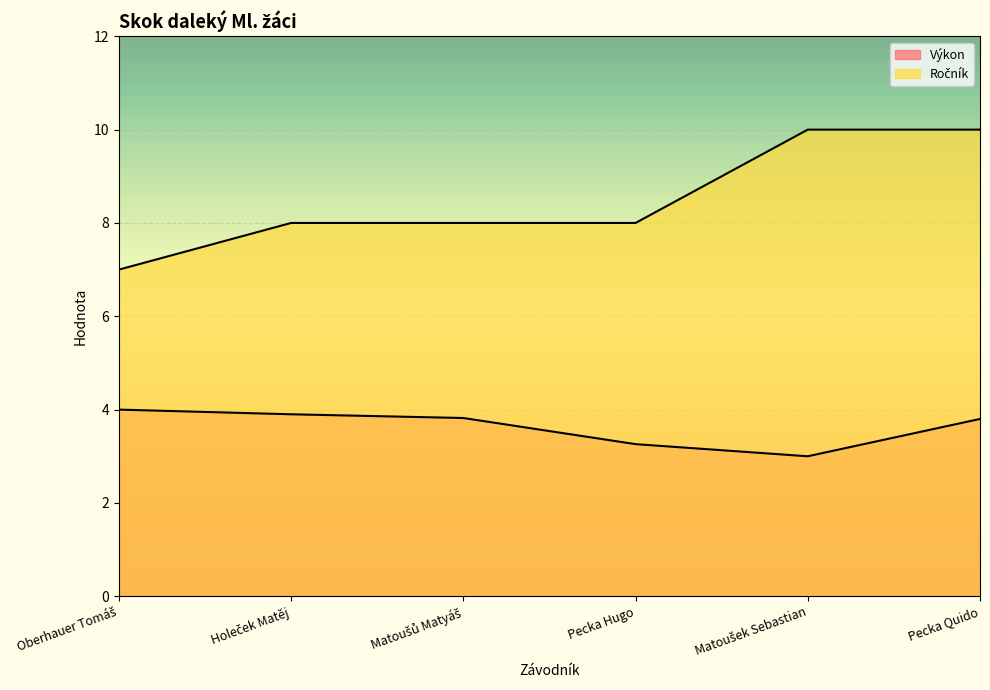

Which series has the largest range (max minus min)?

Ročník